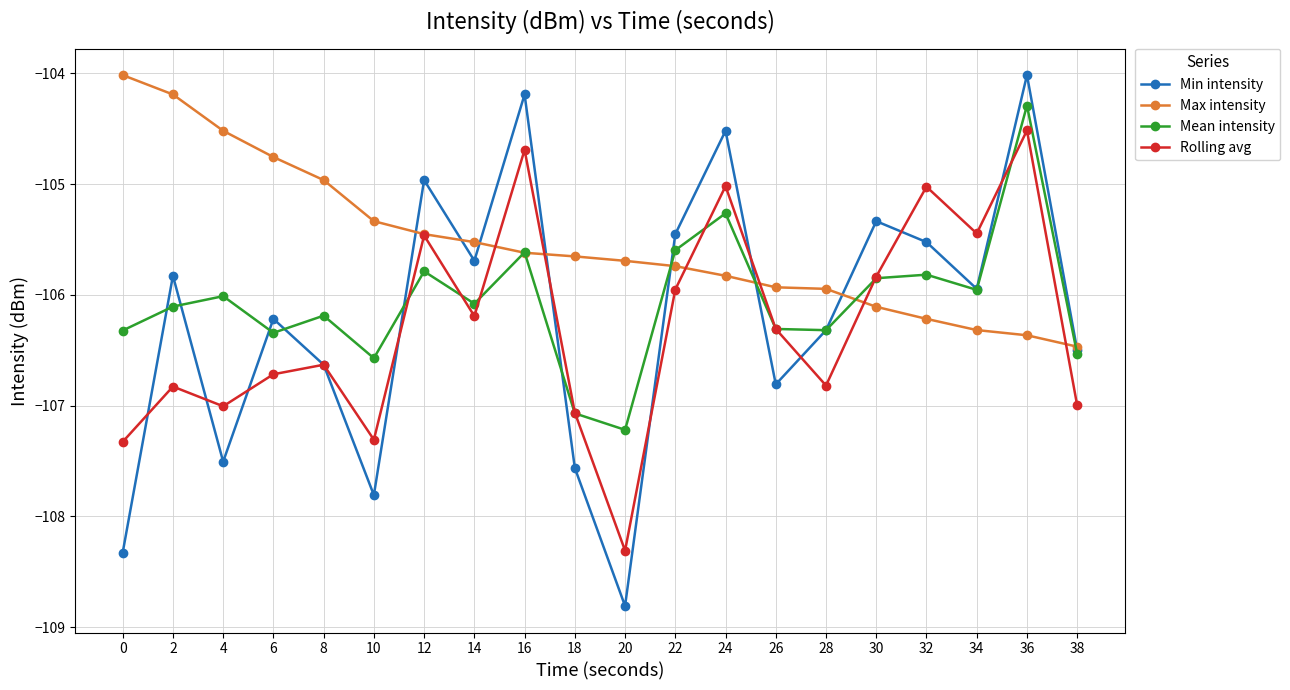

What are all the series names shown in the legend?

Min intensity, Max intensity, Mean intensity, Rolling avg